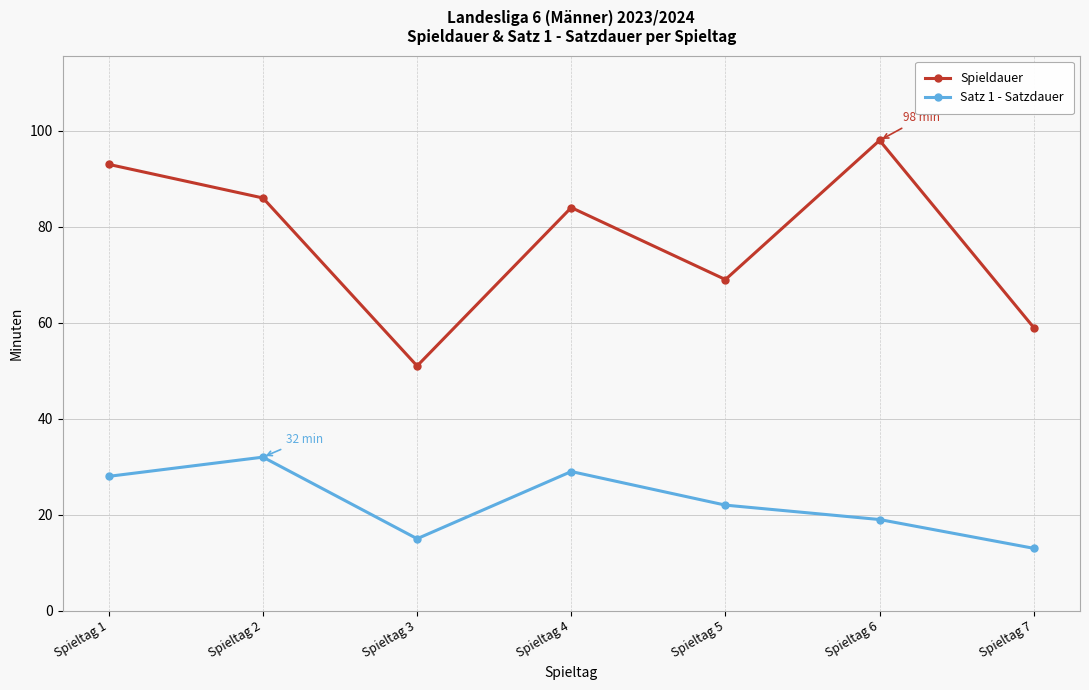

Reading right to left, extract all data points from this chart.

Spieldauer: 59	98	69	84	51	86	93
Satz 1 - Satzdauer: 13	19	22	29	15	32	28